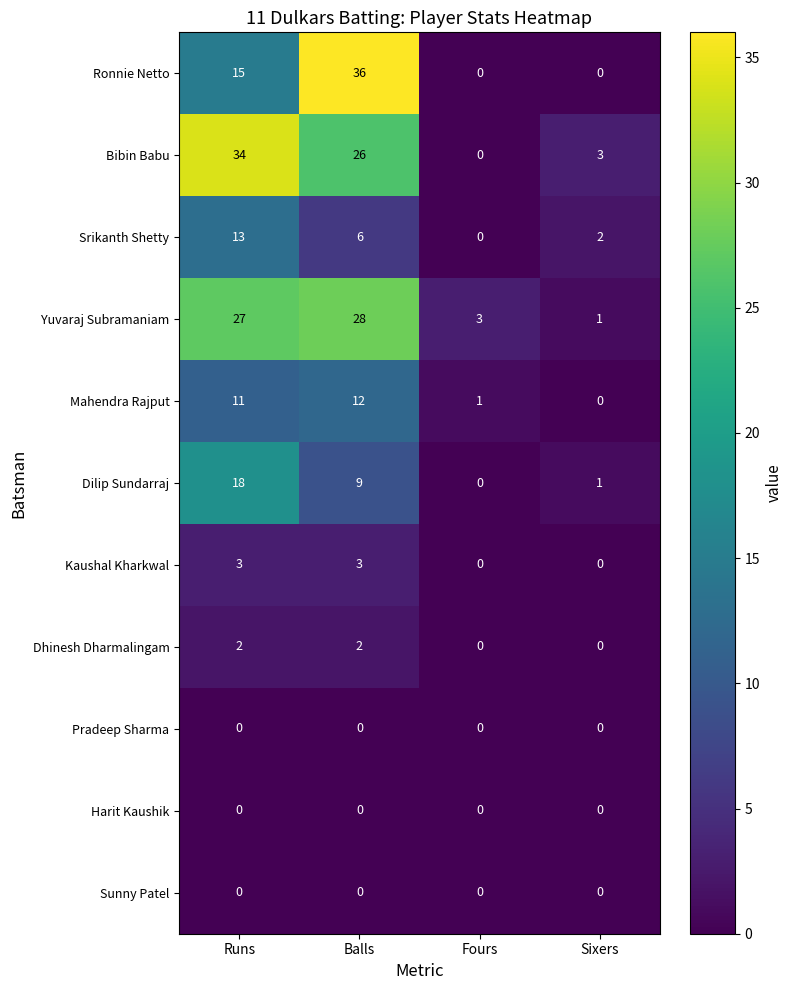

The value of Kaushal Kharkwal at Balls is 2. True or false?

False